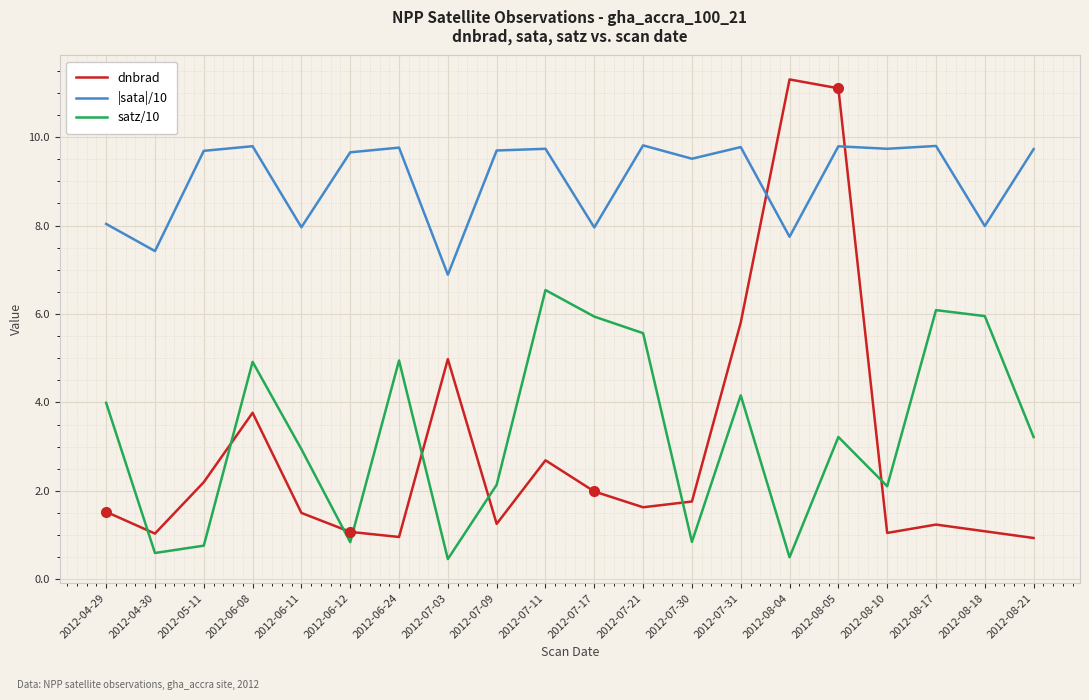

What is the difference between the highest and lowest values at 2012-08-17?

8.6